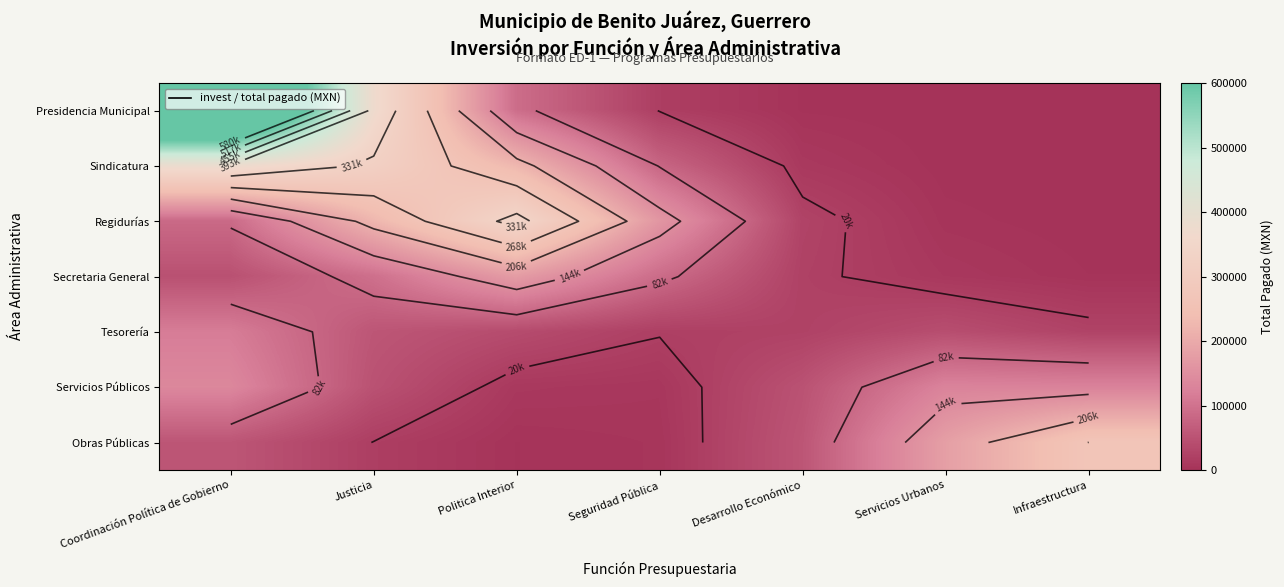

Which series has the largest range (max minus min)?

Presidencia Municipal